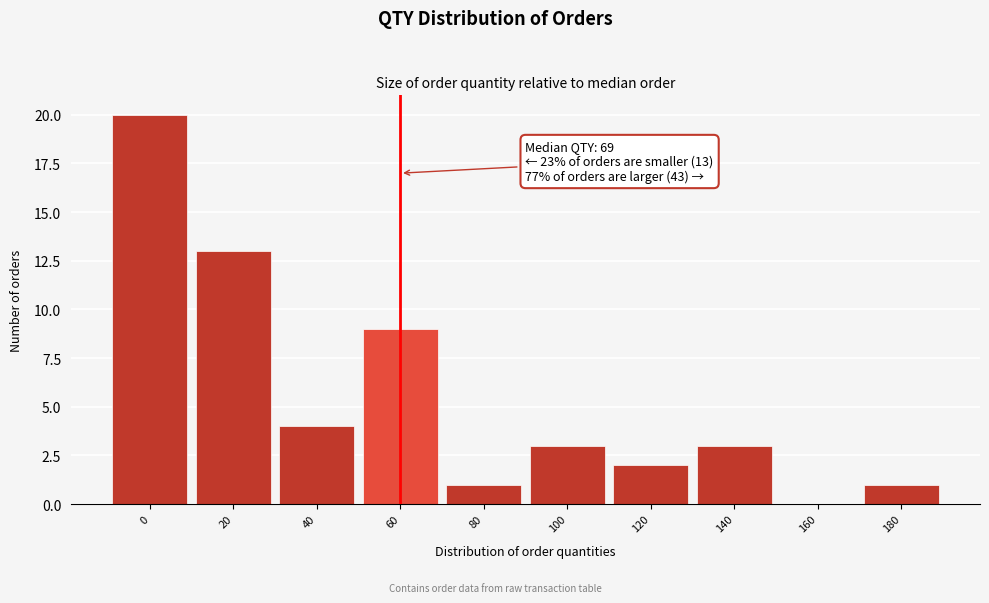

Reading left to right, transcribe all the data shown in this chart.

0=20	20=13	40=4	60=9	80=1	100=3	120=2	140=3	160=0	180=1